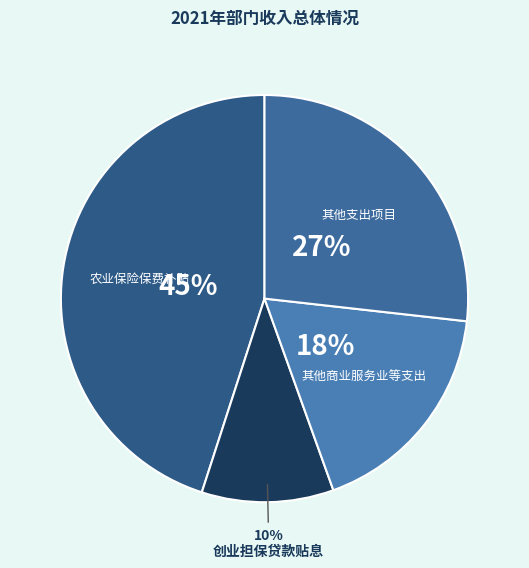

How many segments does this pie chart have?

4